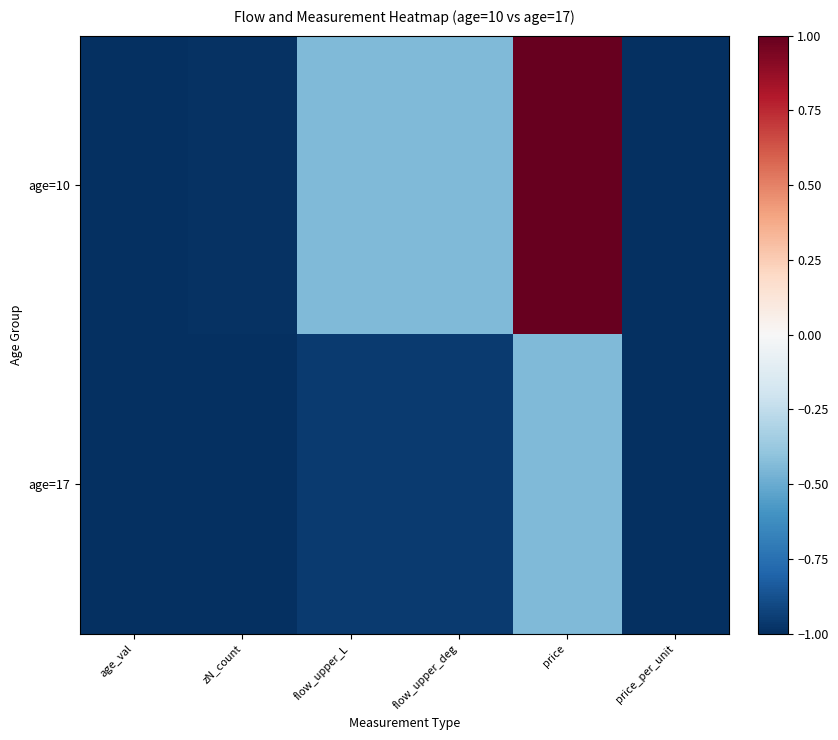

At which category does the chart reach its peak across all series?

price